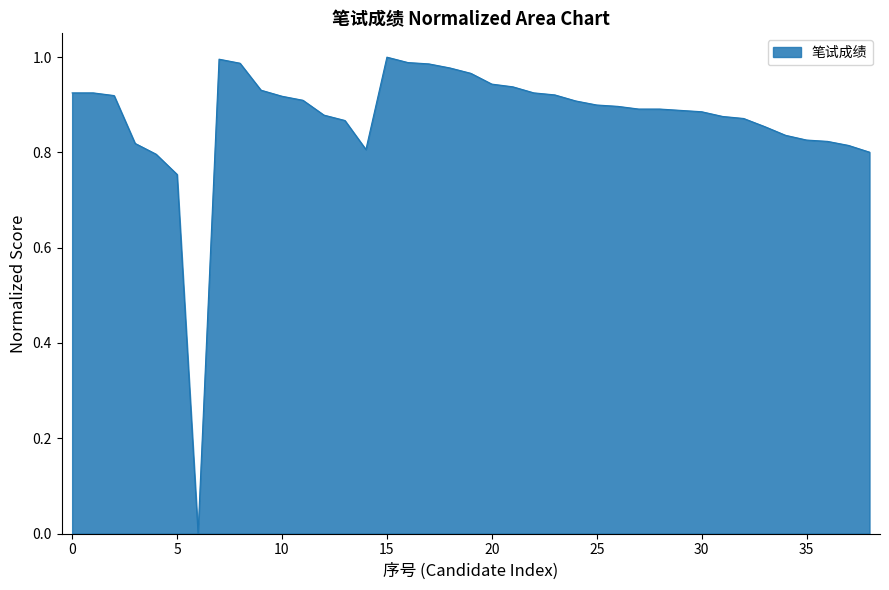

How many lines are shown in the chart?

1